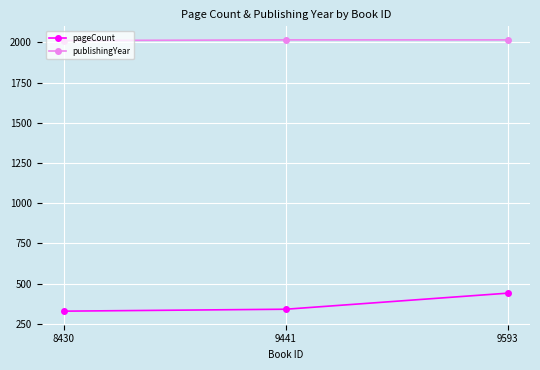

What is the highest value of the publishingYear series?

2015